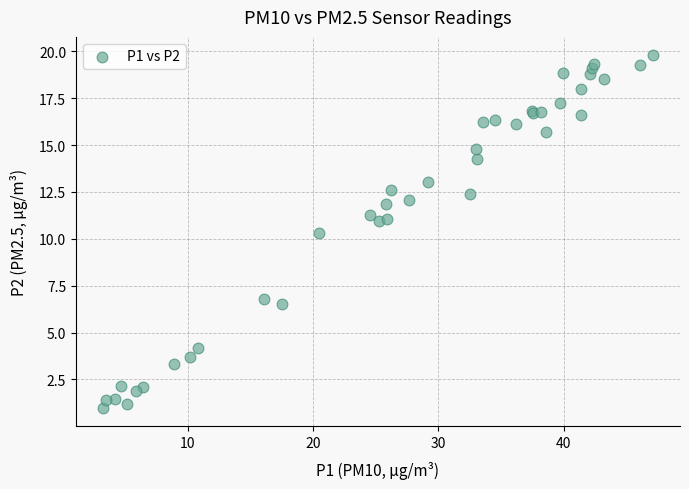

What Y value in the scatter plot is closest to 10?

10.3